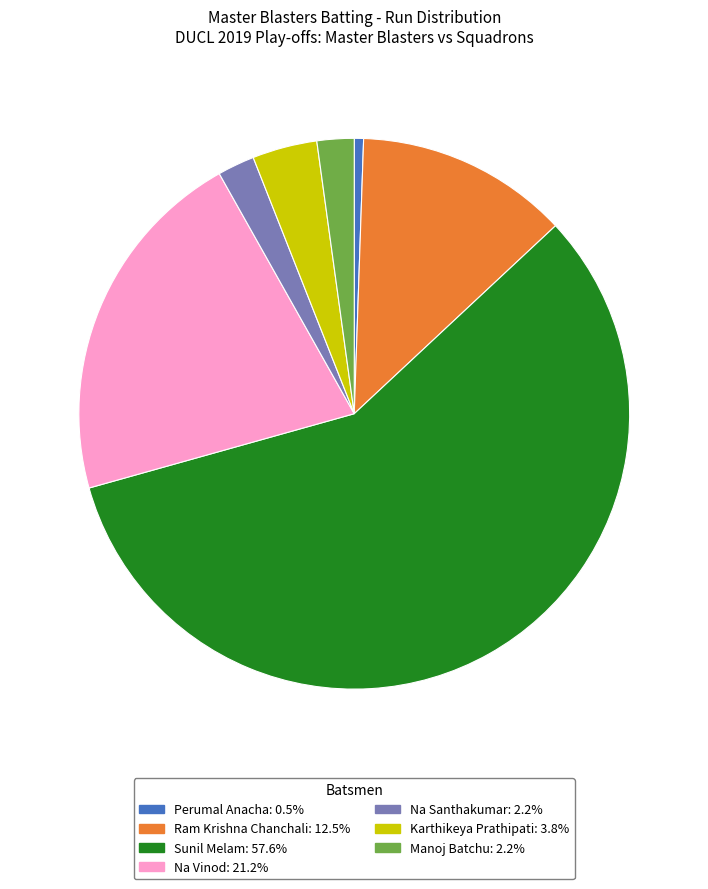

Combined, do Manoj Batchu: 2.2% and Perumal Anacha: 0.5% account for over 50%?

No